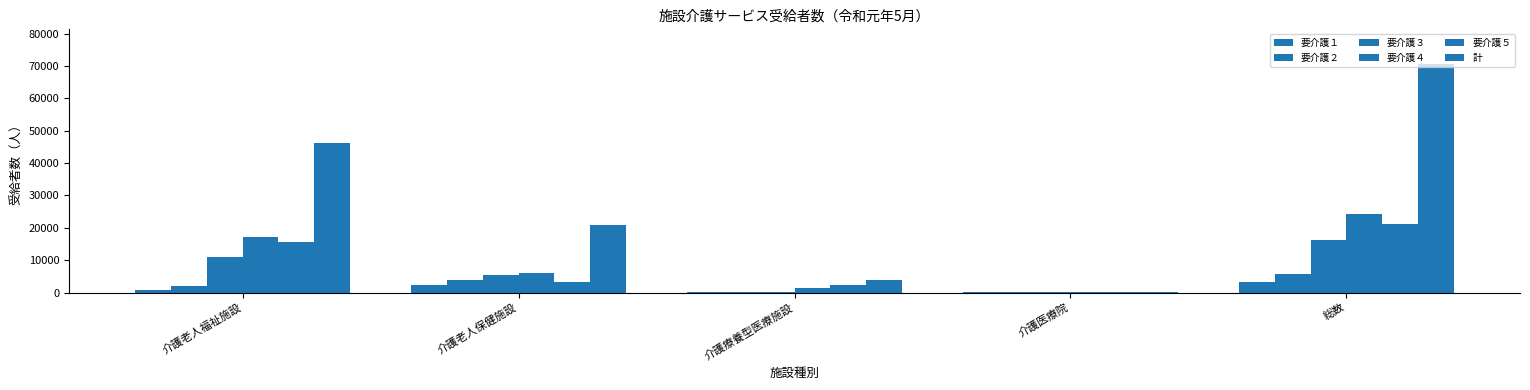

How many groups of bars are there?

5